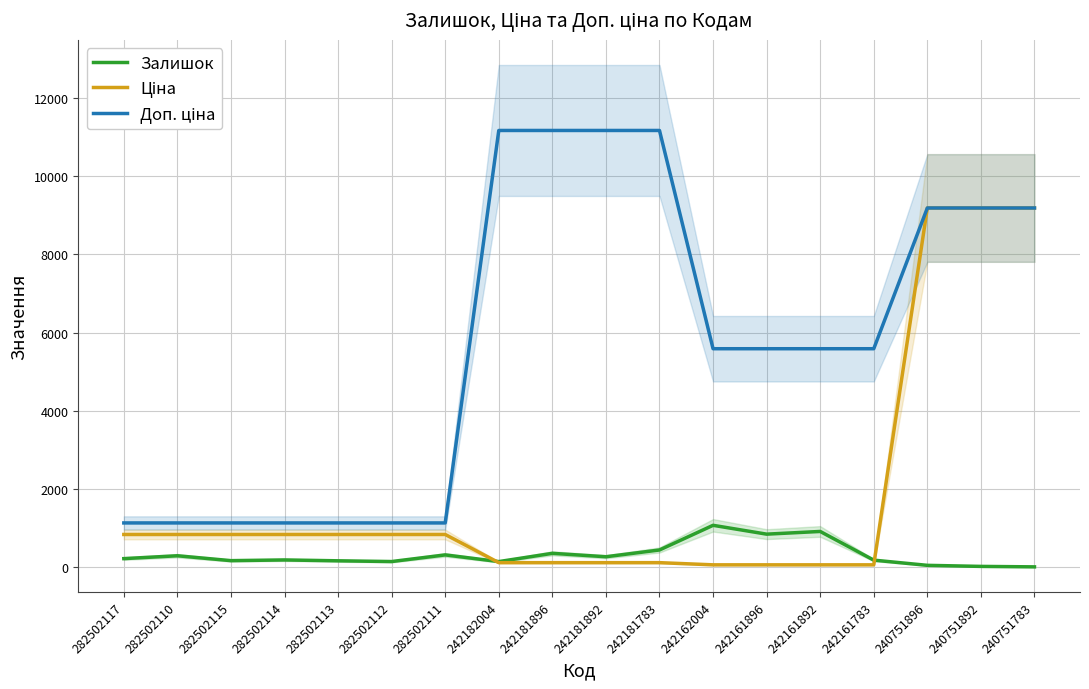

What is the difference between the highest and lowest values at 240751896?

9142.9